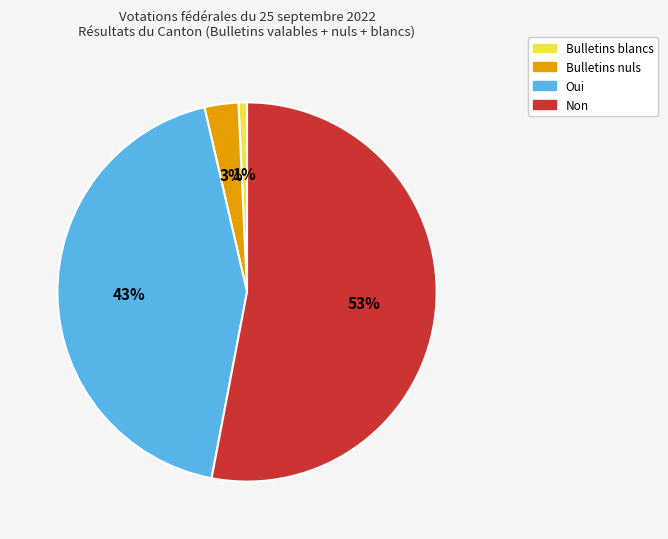

True or false: Oui accounts for 58% of the total.

False